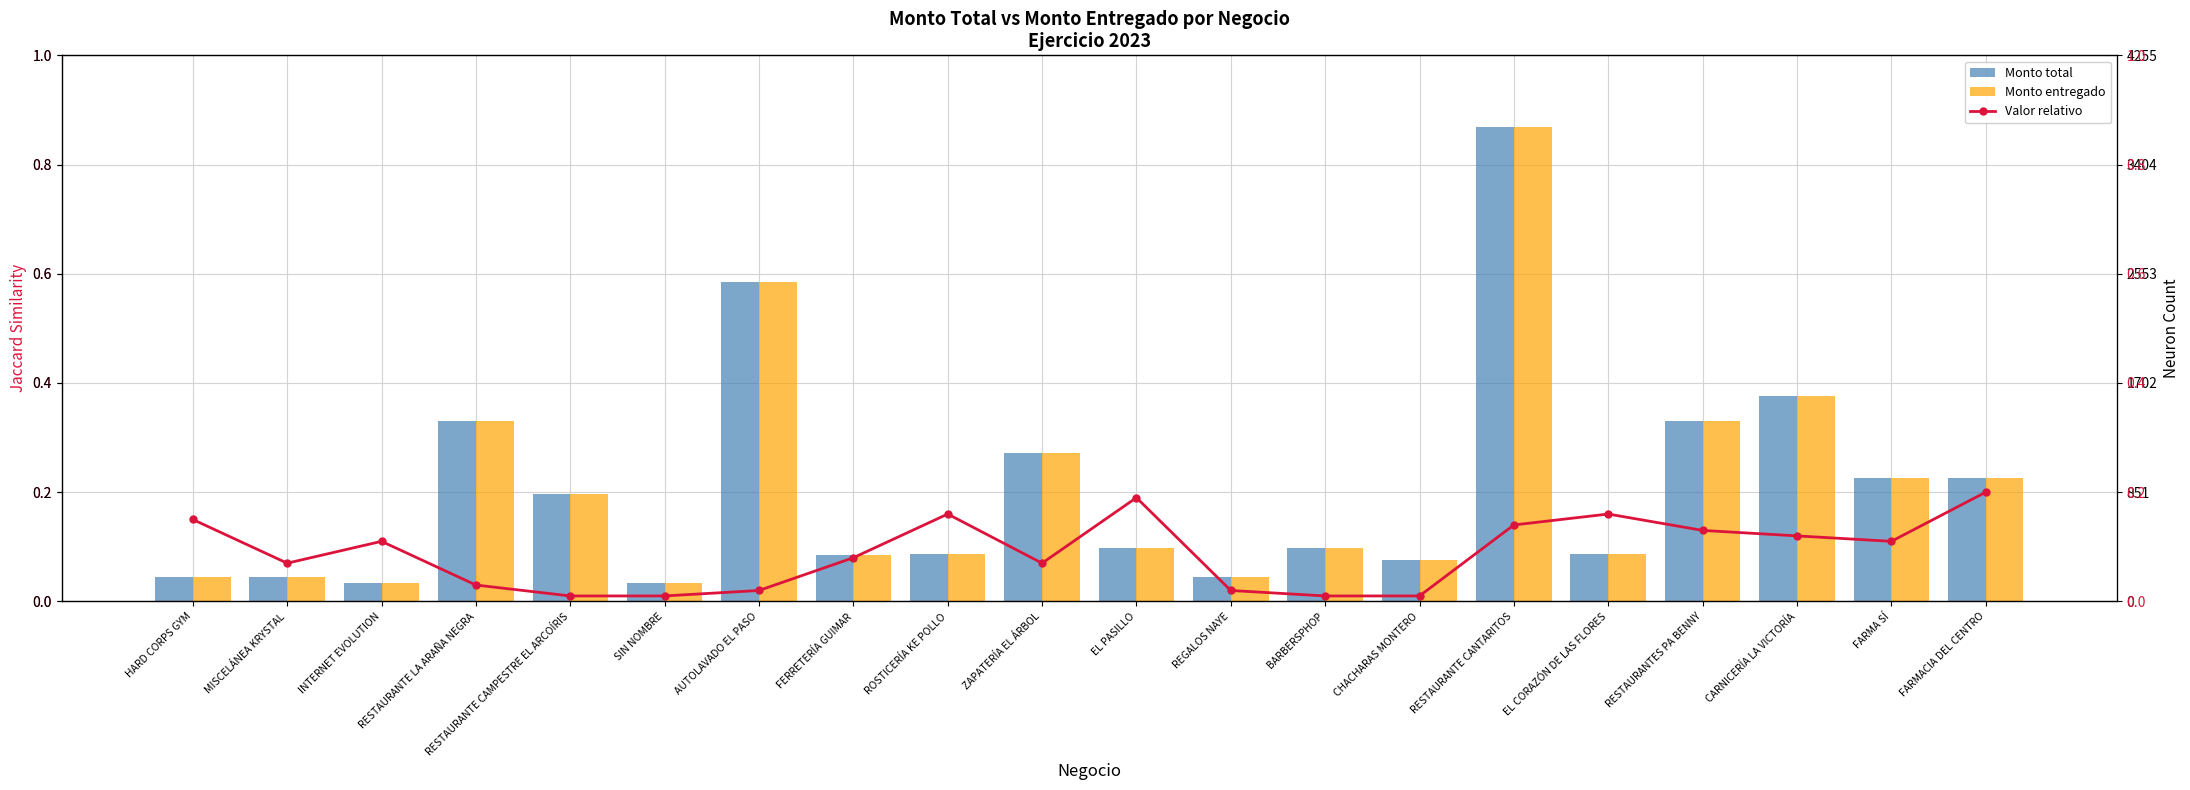

Is the value of Monto entregado at MISCELÁNEA KRYSTAL greater than the value of Monto total at ZAPATERÍA EL ÁRBOL?

No